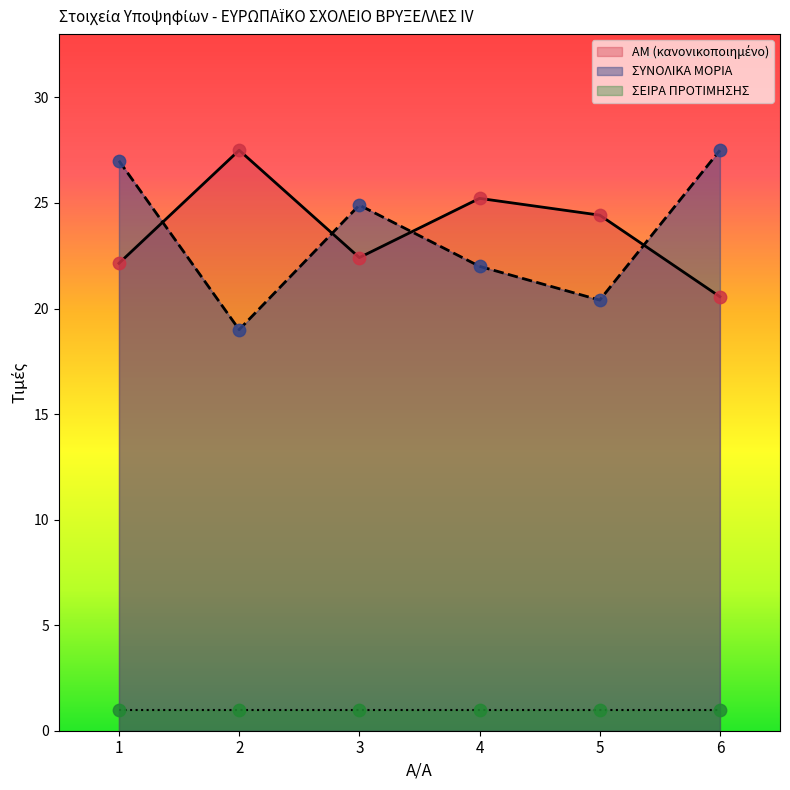

Is the value of ΣΥΝΟΛΙΚΑ ΜΟΡΙΑ at 5 greater than the value of AM at 4?

No